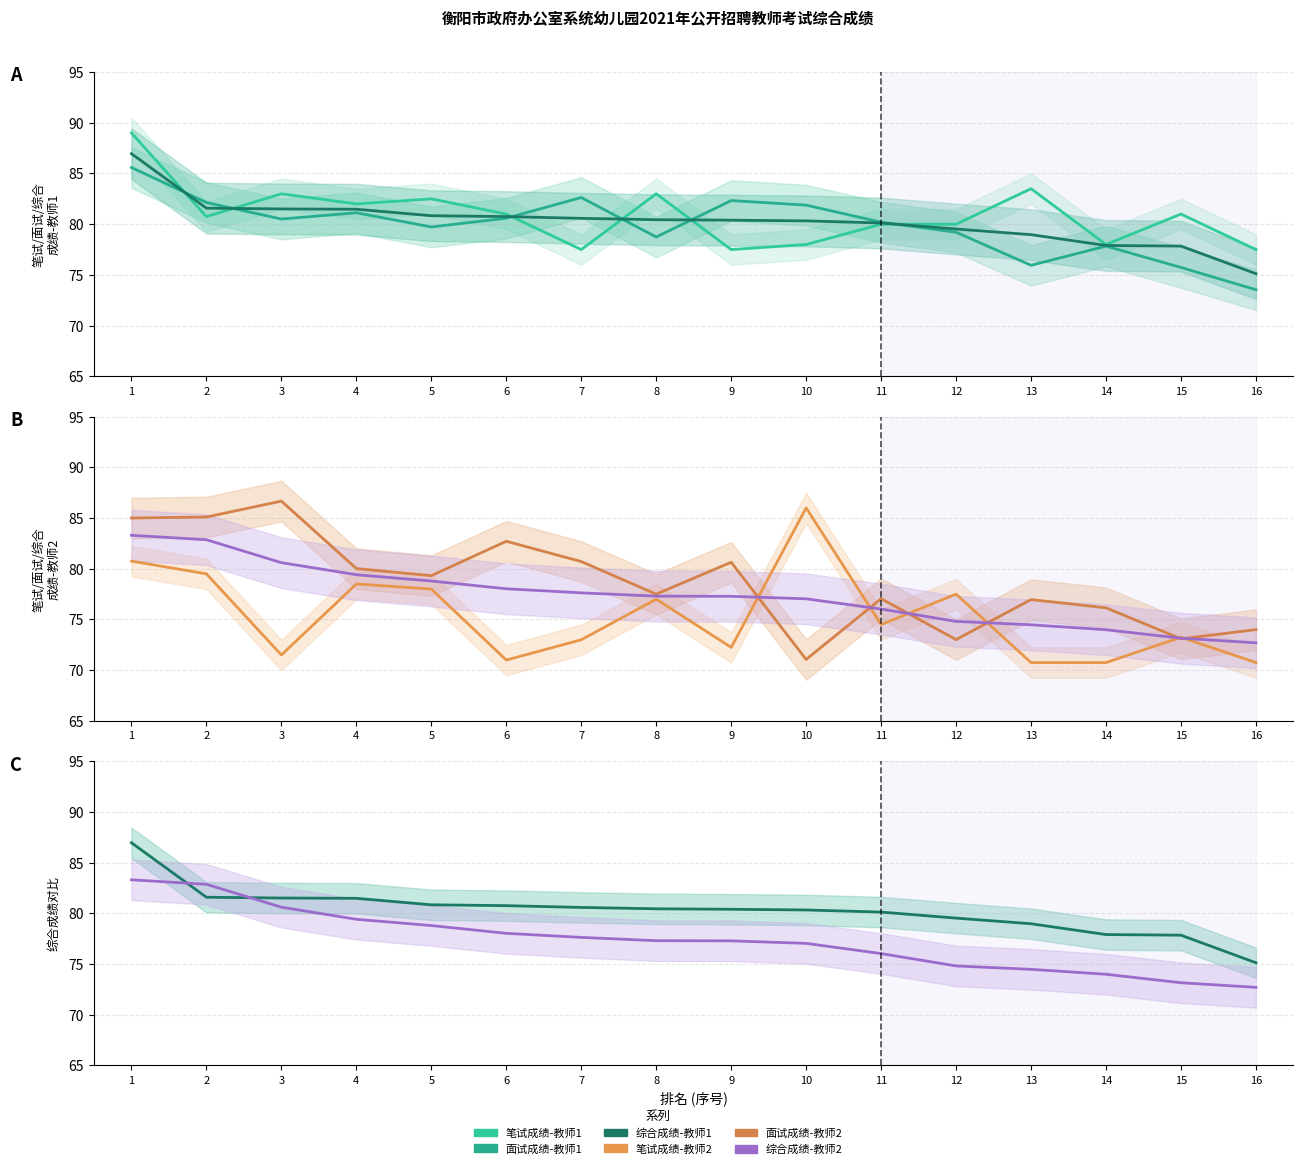

Between 6 and 13, which series saw the biggest shift?

面试成绩-教师2